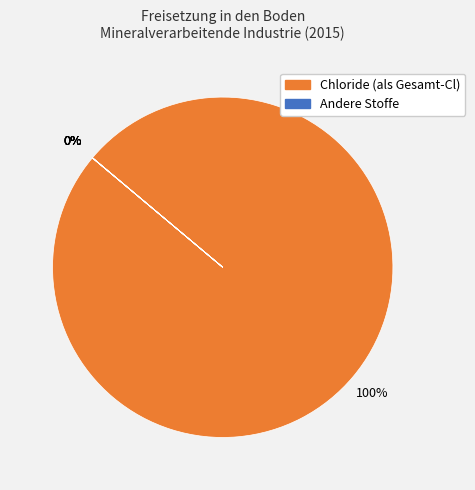

Is there a majority slice in this chart?

Yes